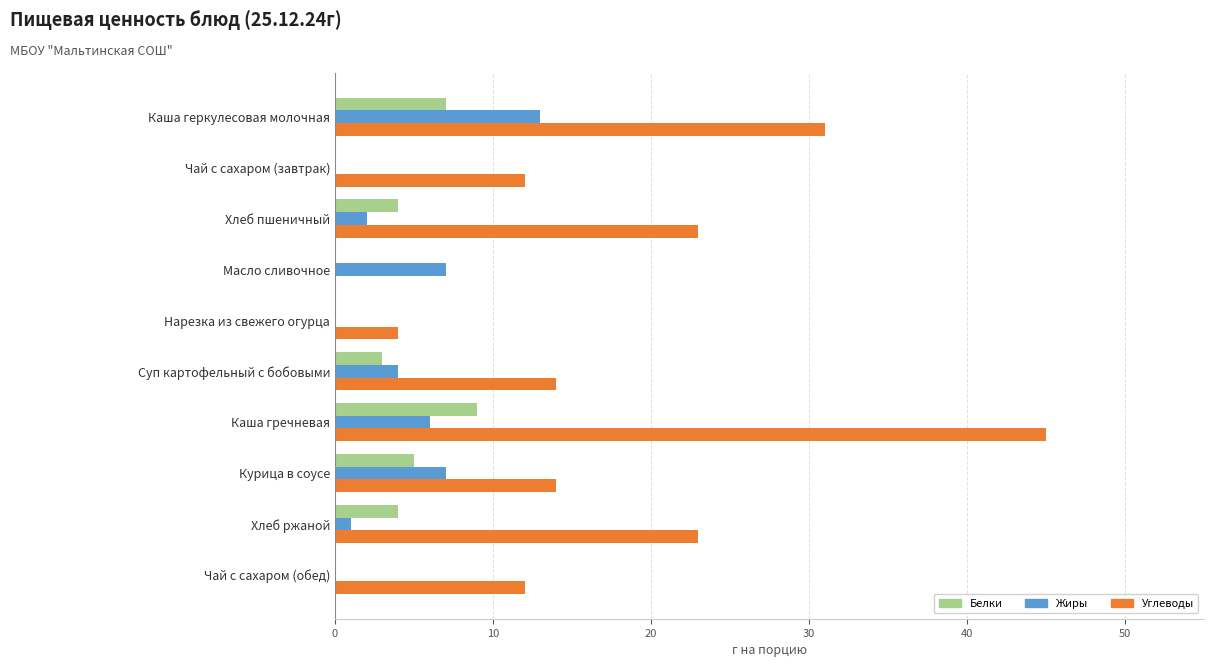

At which label does Углеводы reach its peak?

Каша гречневая